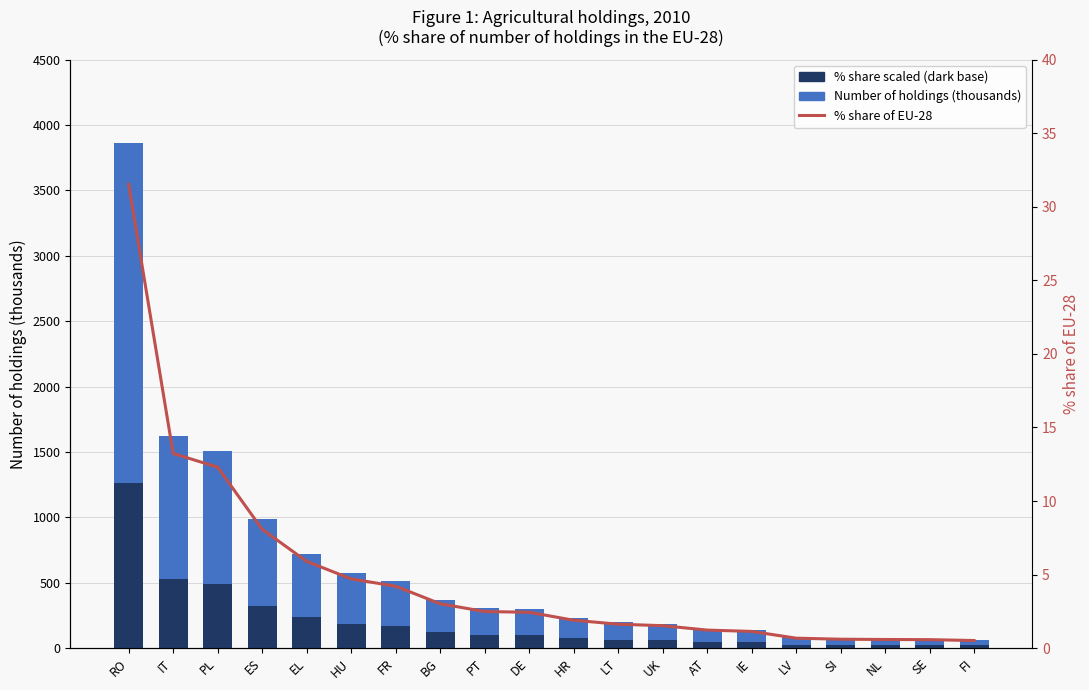

Which series changed the most between LV and FI?

Number of holdings (thousands)